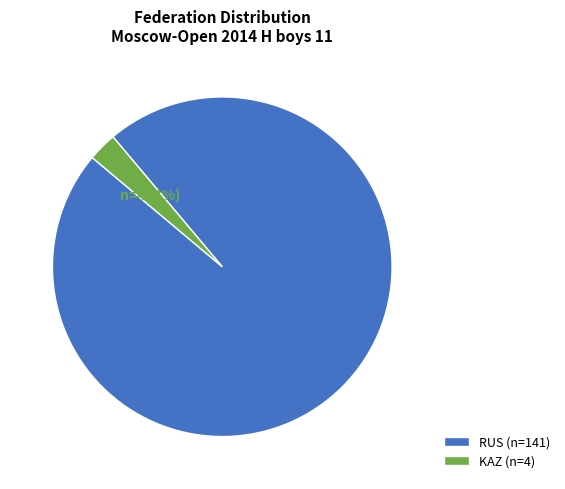

To the nearest percent, what is the combined percentage of RUS (n=141) and KAZ (n=4)?

100%